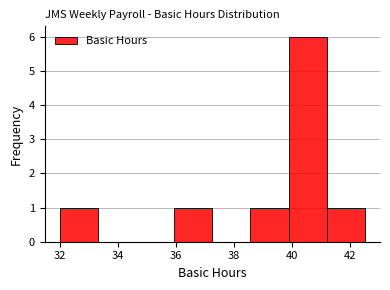

Reading left to right, list every bar in this chart as the range it spans on the x-axis followed by its height. Neither the bar edges nor the heights are printed on the chart, so give them approximately, as read against the axes.

32.0 to 33.4: 1
33.4 to 34.6: 0
34.6 to 36.0: 0
36.0 to 37.2: 1
37.2 to 38.6: 0
38.6 to 39.8: 1
39.8 to 41.2: 6
41.2 to 42.6: 1